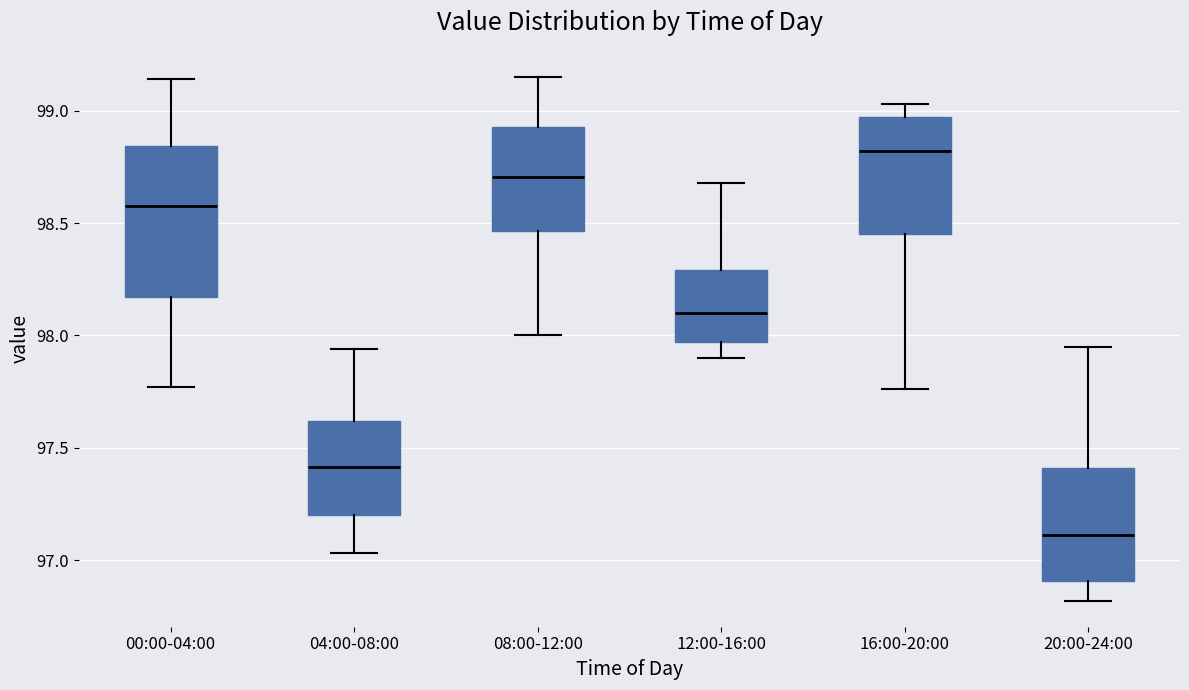

Where does the median line of the box for 04:00-08:00 sit on the y-axis? The values are not printed on the chart, so give them approximately, as read against the axis.

97.40